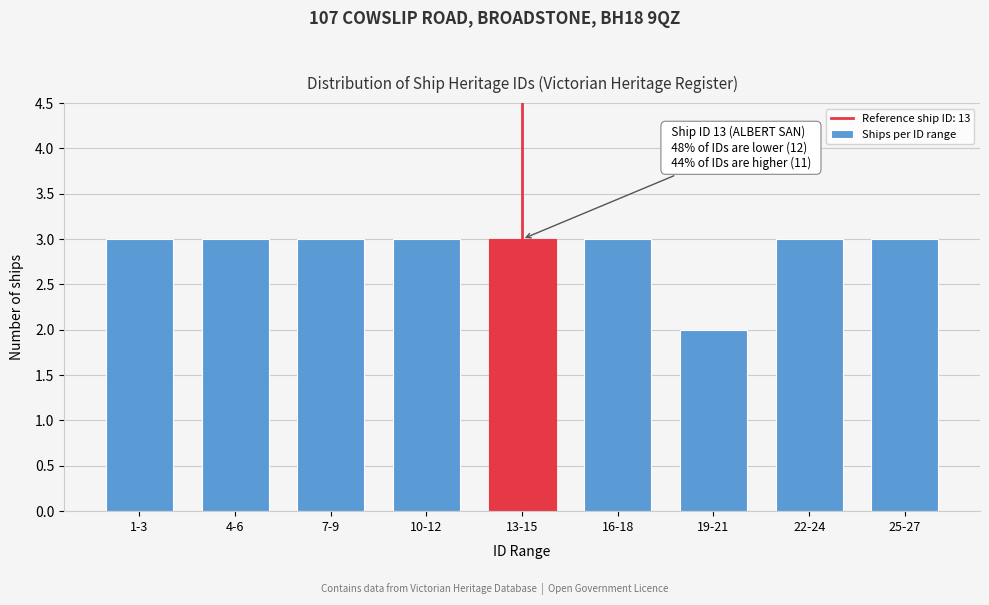

Reading left to right, what are all the values shown in this chart?

3	3	3	3	3	3	2	3	3